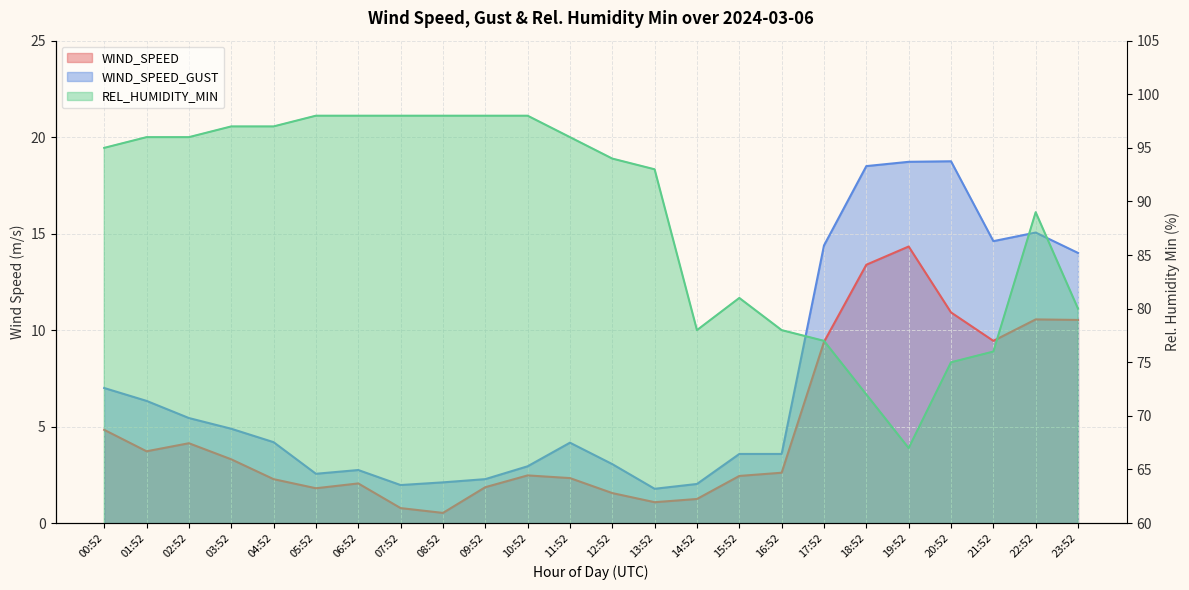

Read the WIND_SPEED value at 12:52.

1.6